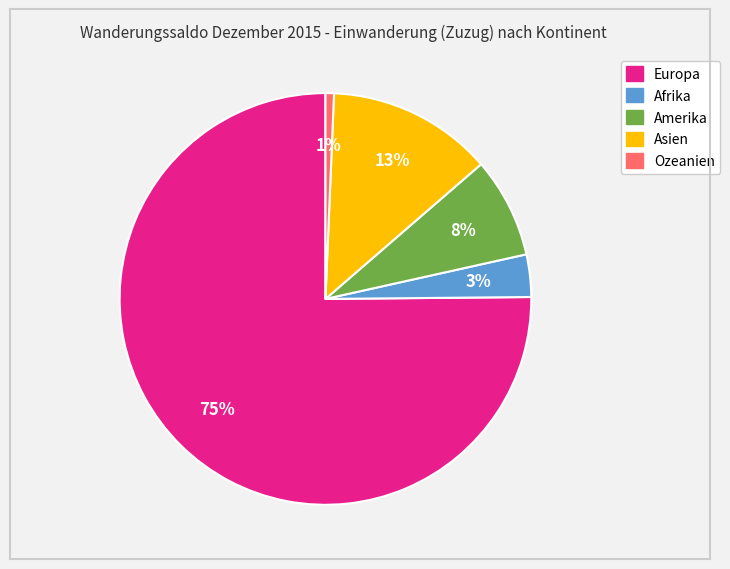

Is Europa the majority of the pie?

Yes